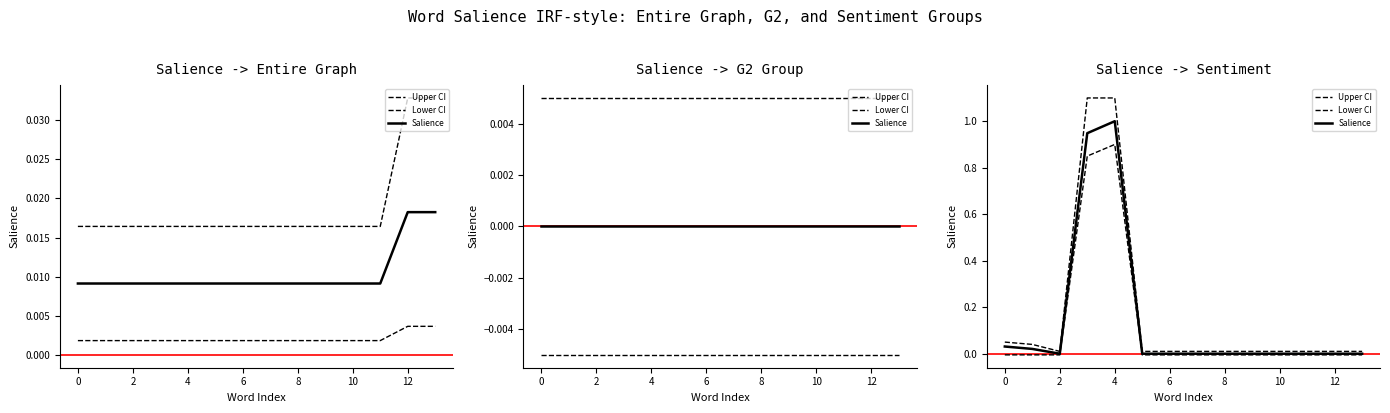

What is the highest value of the Lower CI series?

0.9